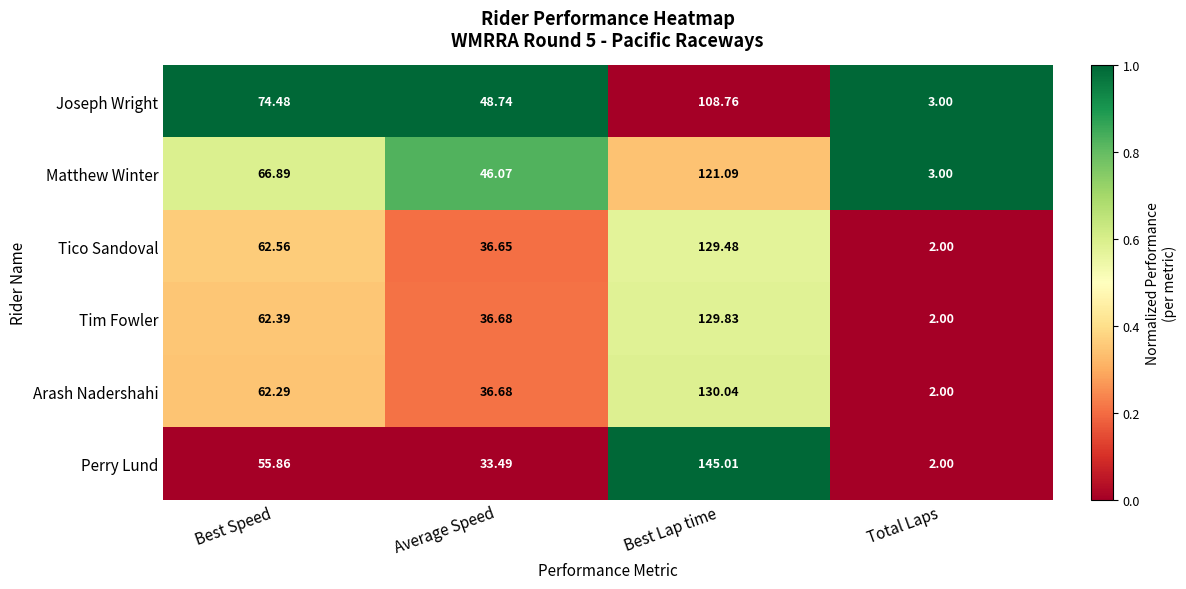

Rank the series at Best Lap time from lowest to highest value.

Joseph Wright, Matthew Winter, Tico Sandoval, Tim Fowler, Arash Nadershahi, Perry Lund